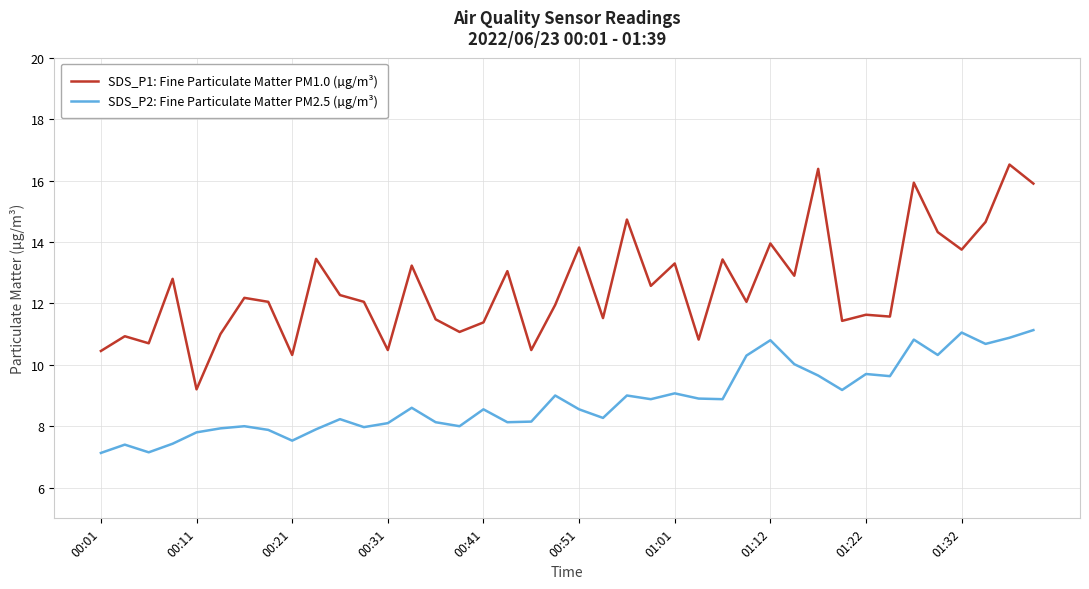

Which series has the largest total across all categories?

SDS_P1: Fine Particulate Matter PM1.0 (µg/m³)